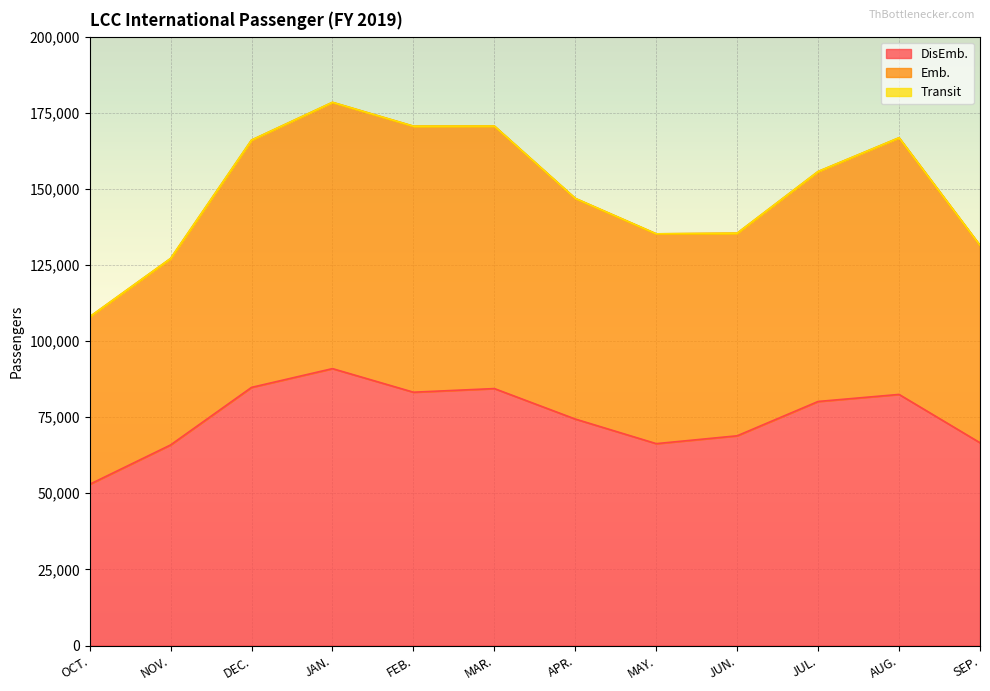

What is the label of the 1st point from the right?

SEP.